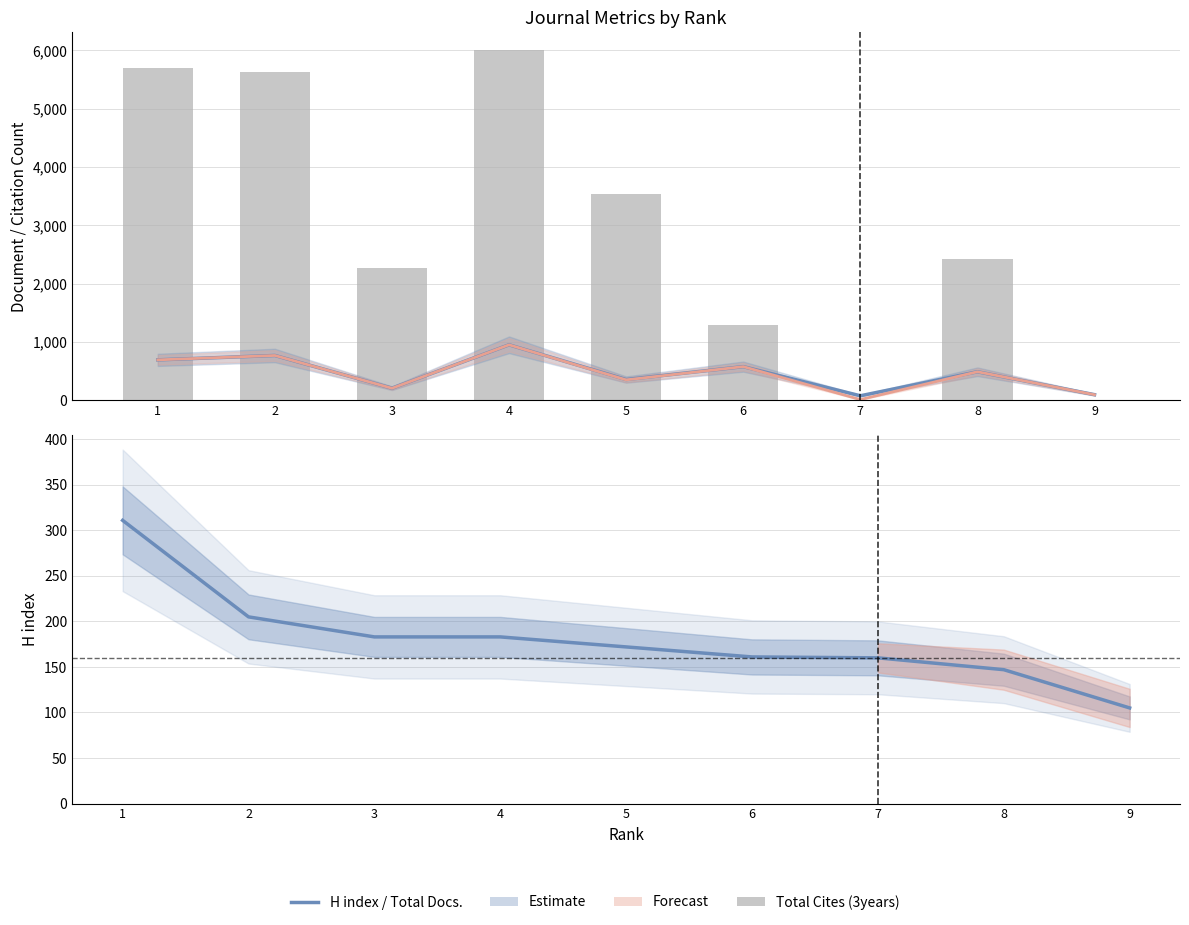

What is the difference between the highest and lowest values at 7?

160